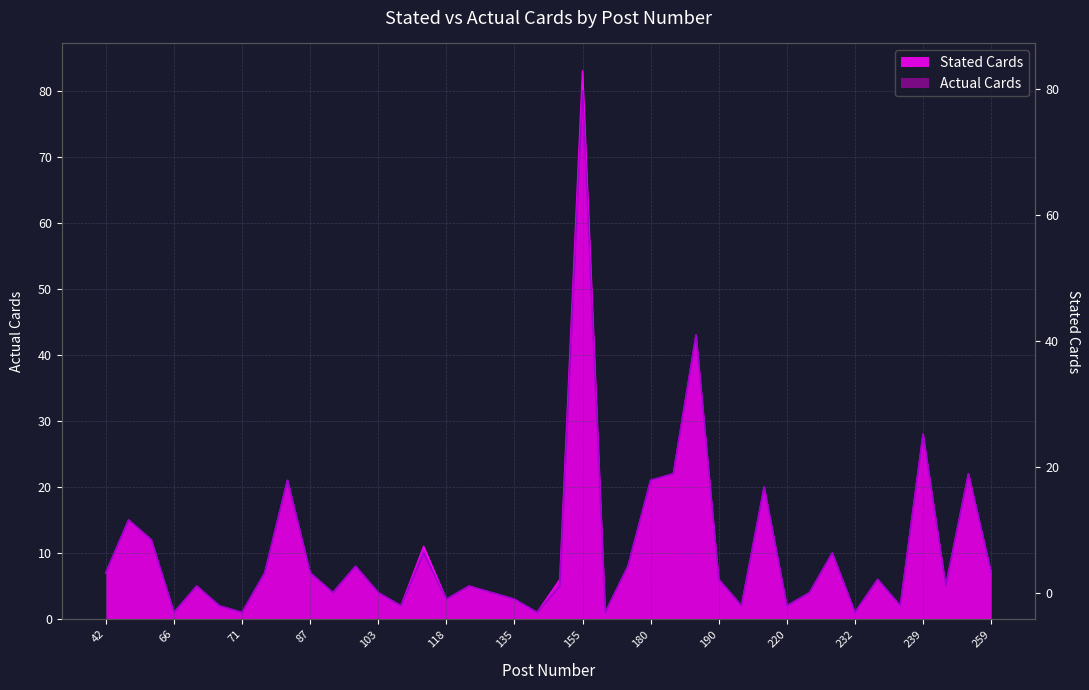

What is the difference between the maximum and minimum values in the Actual Cards series?

79